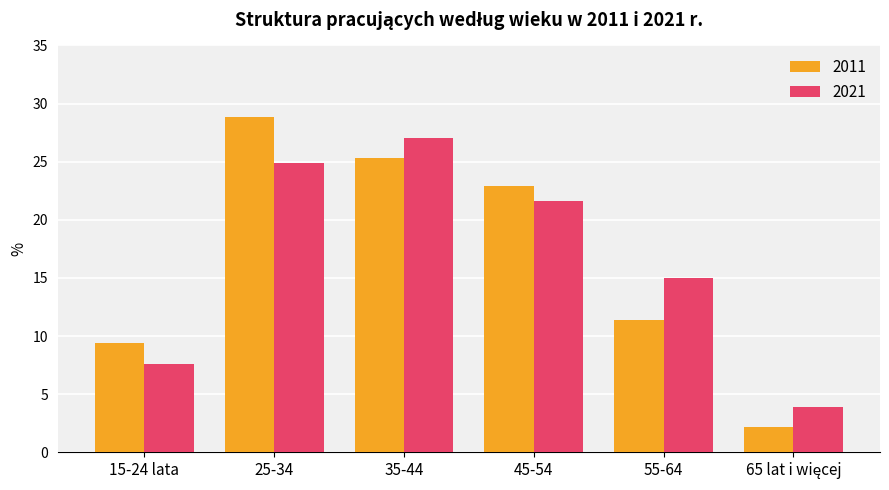

Which series has the largest range (max minus min)?

2011